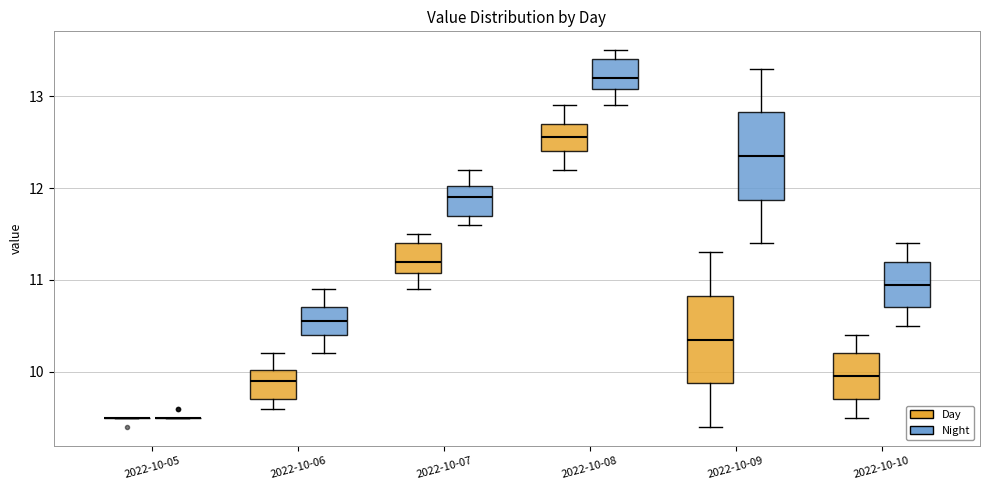

Reading left to right, transcribe this box plot: for each box, give where its median line is, the range the box spans, and where its two whiskers end, as read against the y-axis. The values are not printed on the chart, so give them approximately, as read against the axis.

2022-10-05 (Day): box collapsed to a line at 9.5, whiskers 9.5 to 9.5
2022-10-05 (Night): box collapsed to a line at 9.5, whiskers 9.5 to 9.5
2022-10-06 (Day): median 9.9, box 9.7 to 10.0, whiskers 9.6 to 10.2
2022-10-06 (Night): median 10.6, box 10.4 to 10.7, whiskers 10.2 to 10.9
2022-10-07 (Day): median 11.2, box 11.1 to 11.4, whiskers 10.9 to 11.5
2022-10-07 (Night): median 11.9, box 11.7 to 12.0, whiskers 11.6 to 12.2
2022-10-08 (Day): median 12.6, box 12.4 to 12.7, whiskers 12.2 to 12.9
2022-10-08 (Night): median 13.2, box 13.1 to 13.4, whiskers 12.9 to 13.5
2022-10-09 (Day): median 10.4, box 9.9 to 10.8, whiskers 9.4 to 11.3
2022-10-09 (Night): median 12.4, box 11.9 to 12.8, whiskers 11.4 to 13.3
2022-10-10 (Day): median 10.0, box 9.7 to 10.2, whiskers 9.5 to 10.4
2022-10-10 (Night): median 11.0, box 10.7 to 11.2, whiskers 10.5 to 11.4